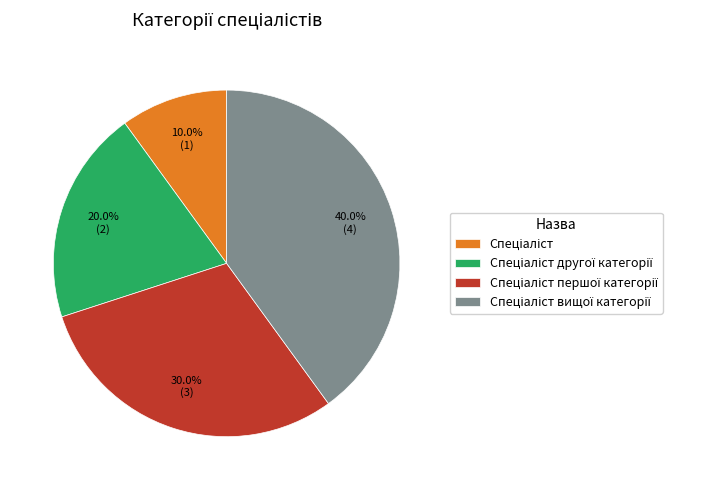

Is there a majority slice in this chart?

No